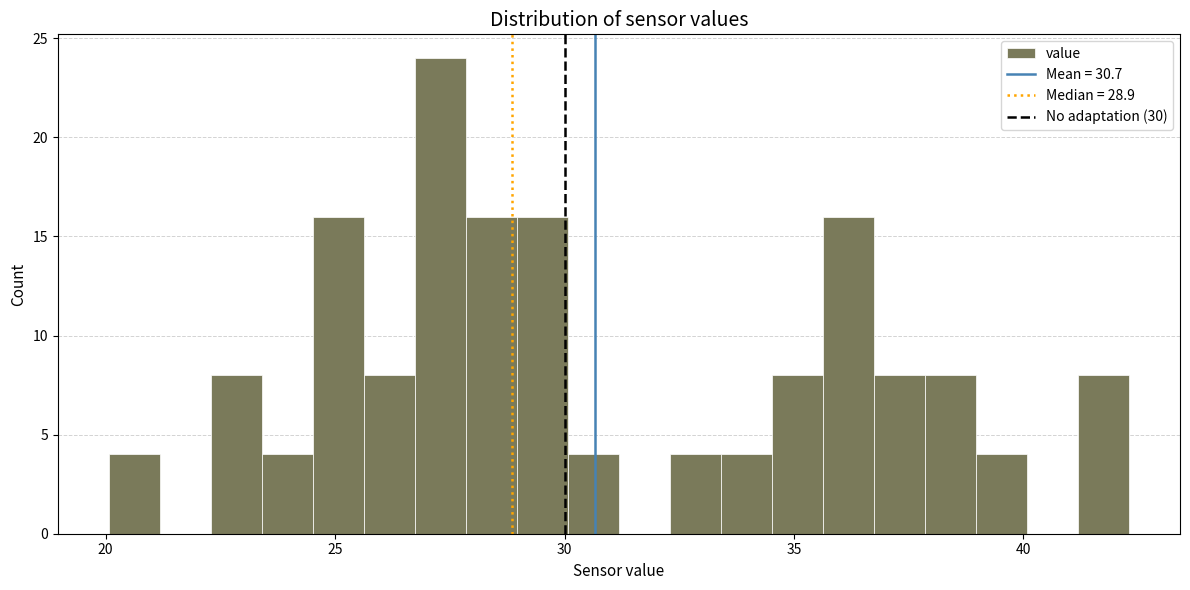

Around what value on the x-axis is the tallest bar? Give the approximate position of its centre, as read against the axis.

27.5